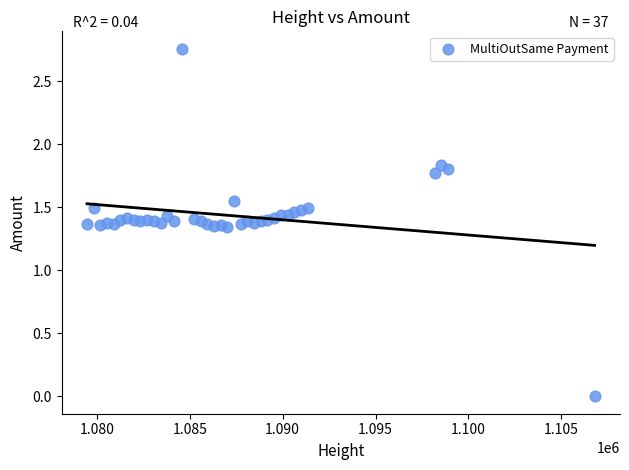

What is the range of X values (max minus min)?

27317.0